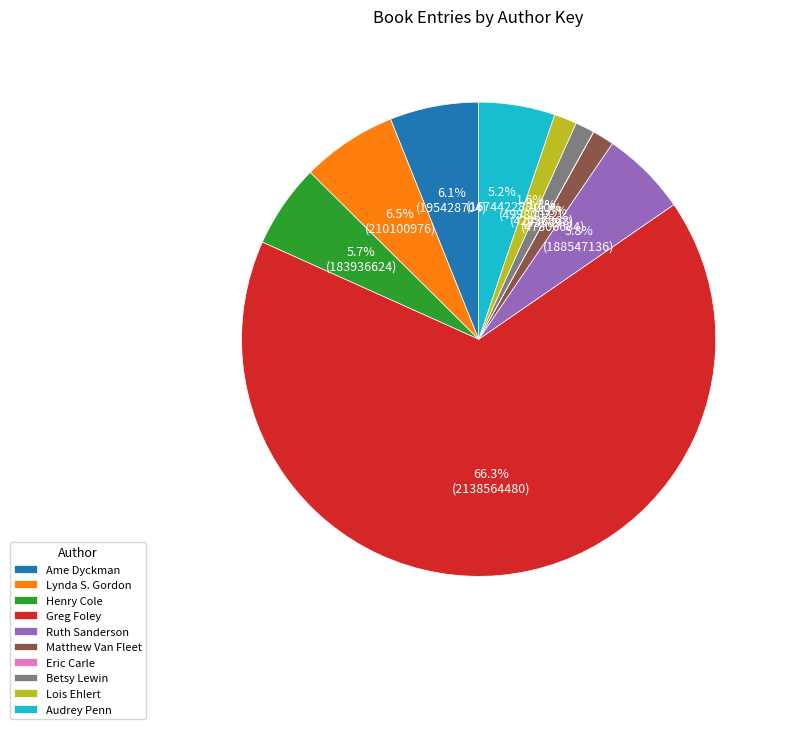

What is the total percentage of Betsy Lewin and Lynda S. Gordon?

7.8%